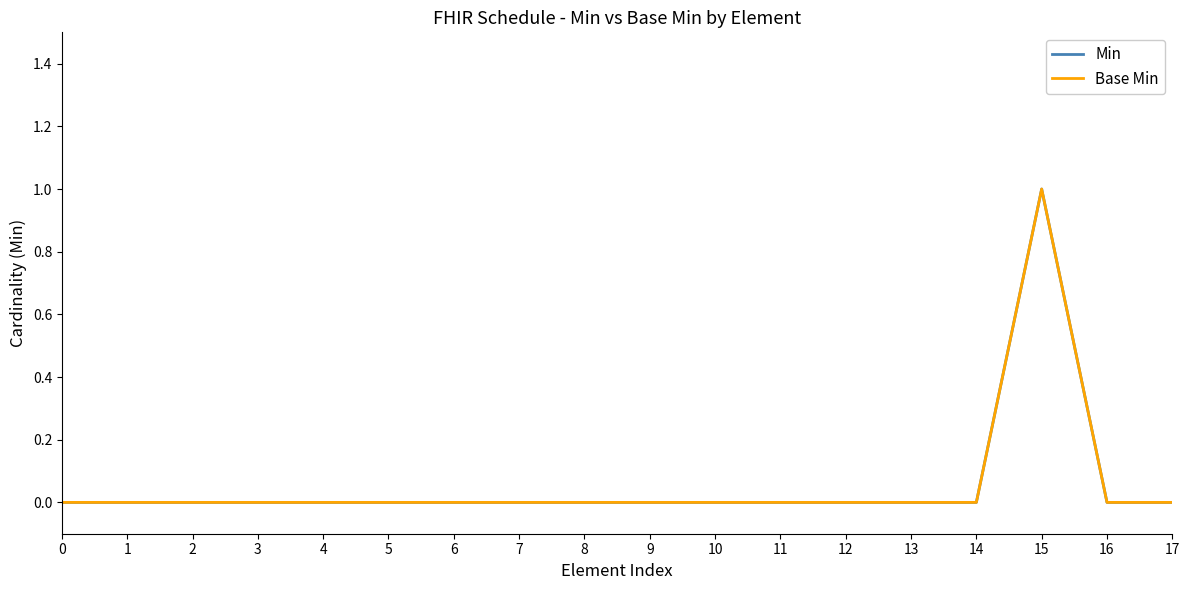

Reading left to right, transcribe all the data shown in this chart.

Min: 0=0	1=0	2=0	3=0	4=0	5=0	6=0	7=0	8=0	9=0	10=0	11=0	12=0	13=0	14=0	15=1	16=0	17=0
Base Min: 0=0	1=0	2=0	3=0	4=0	5=0	6=0	7=0	8=0	9=0	10=0	11=0	12=0	13=0	14=0	15=1	16=0	17=0